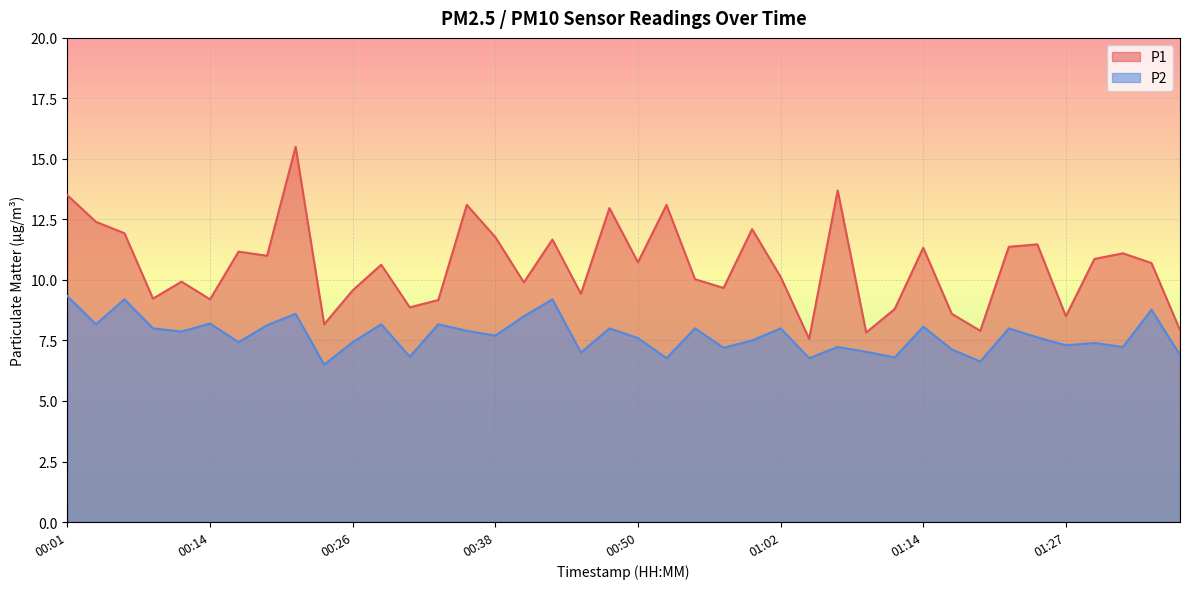

At which category is the sum across all series the highest?

00:21